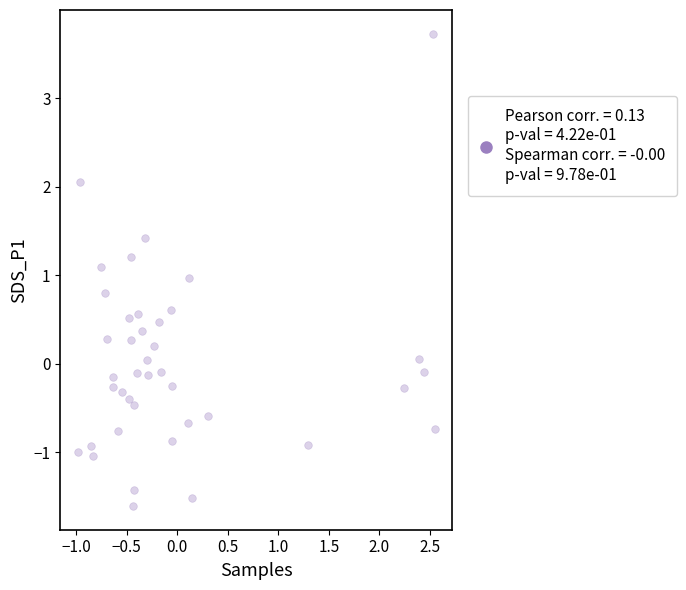

What is the range of X values (max minus min)?

3.5